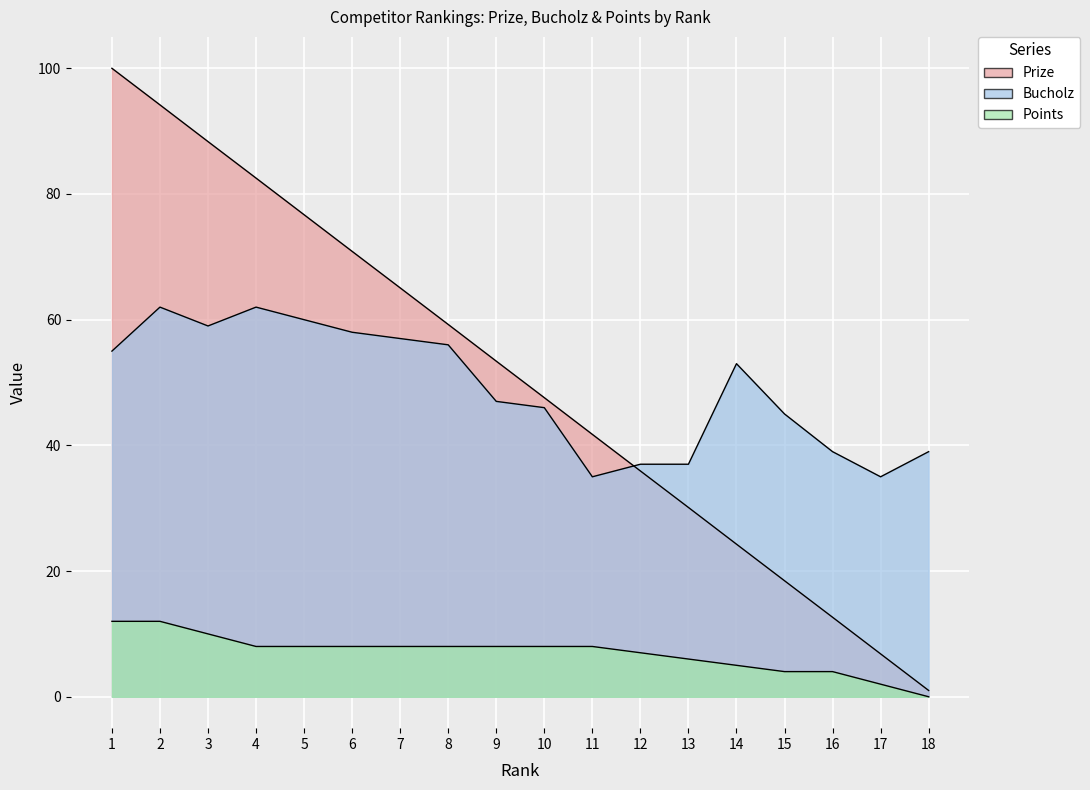

True or false: Prize has more than 0 points higher than both neighbors.

False